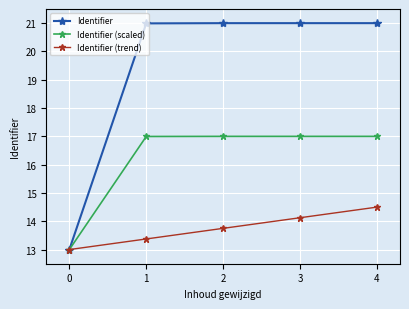

The Identifier (trend) series shows 23.6 at 4. True or false?

False